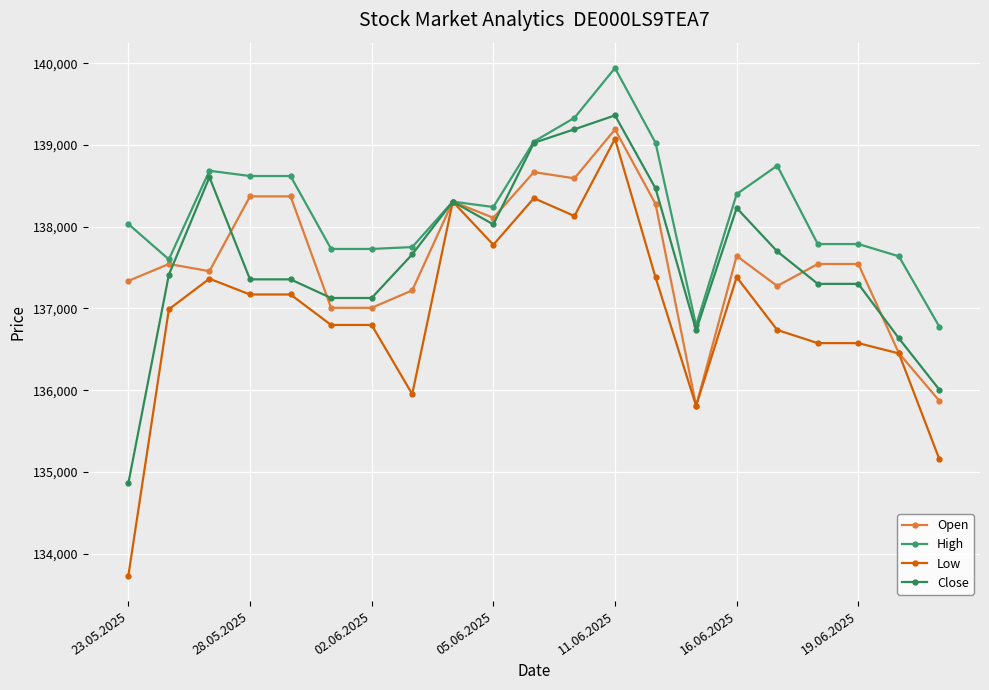

Does the chart display data point markers on the line(s)?

Yes